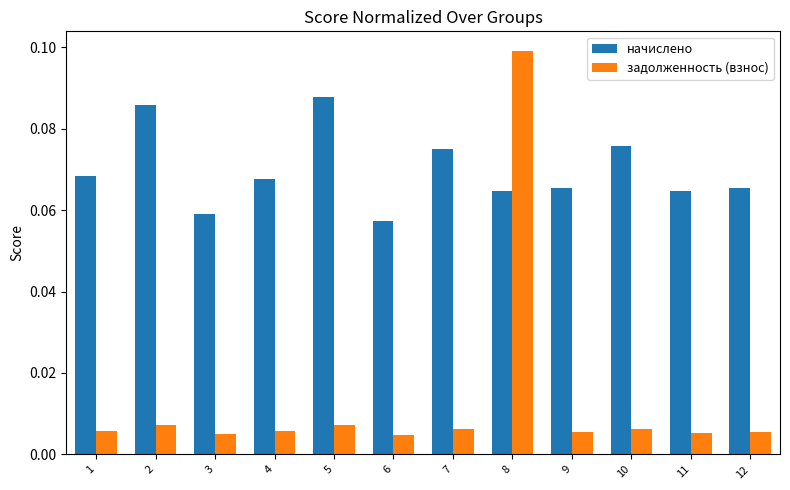

At how many categories does at least one series exceed 0?

12